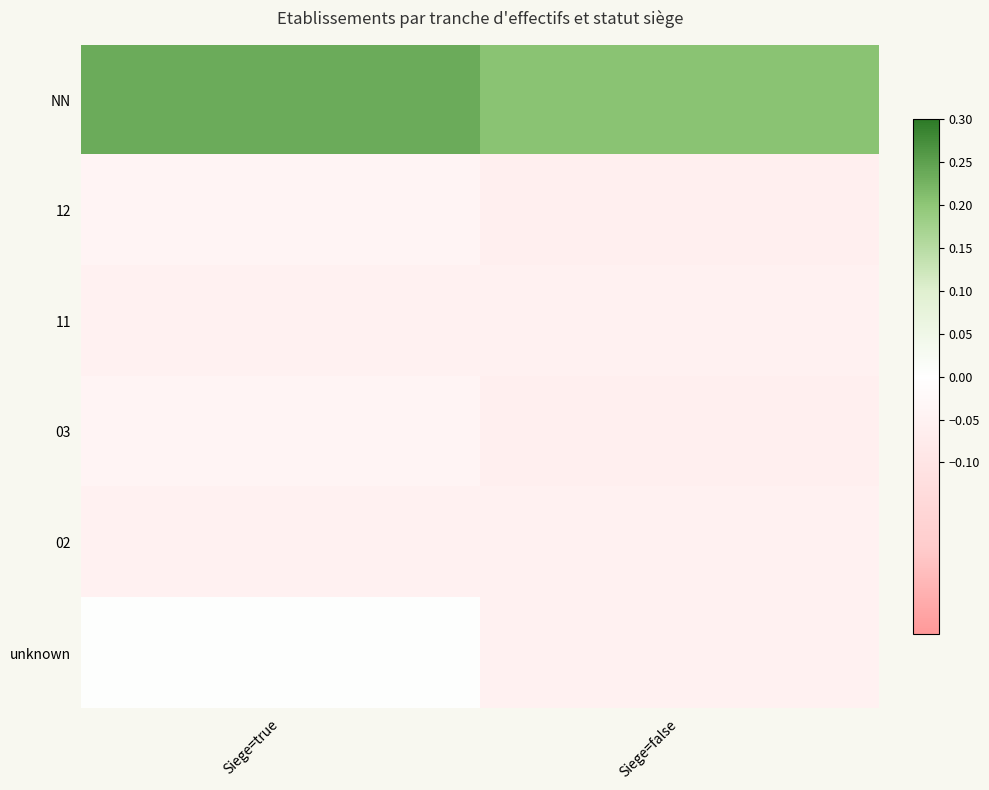

Between Siege=false and Siege=true, which is larger?

Siege=true